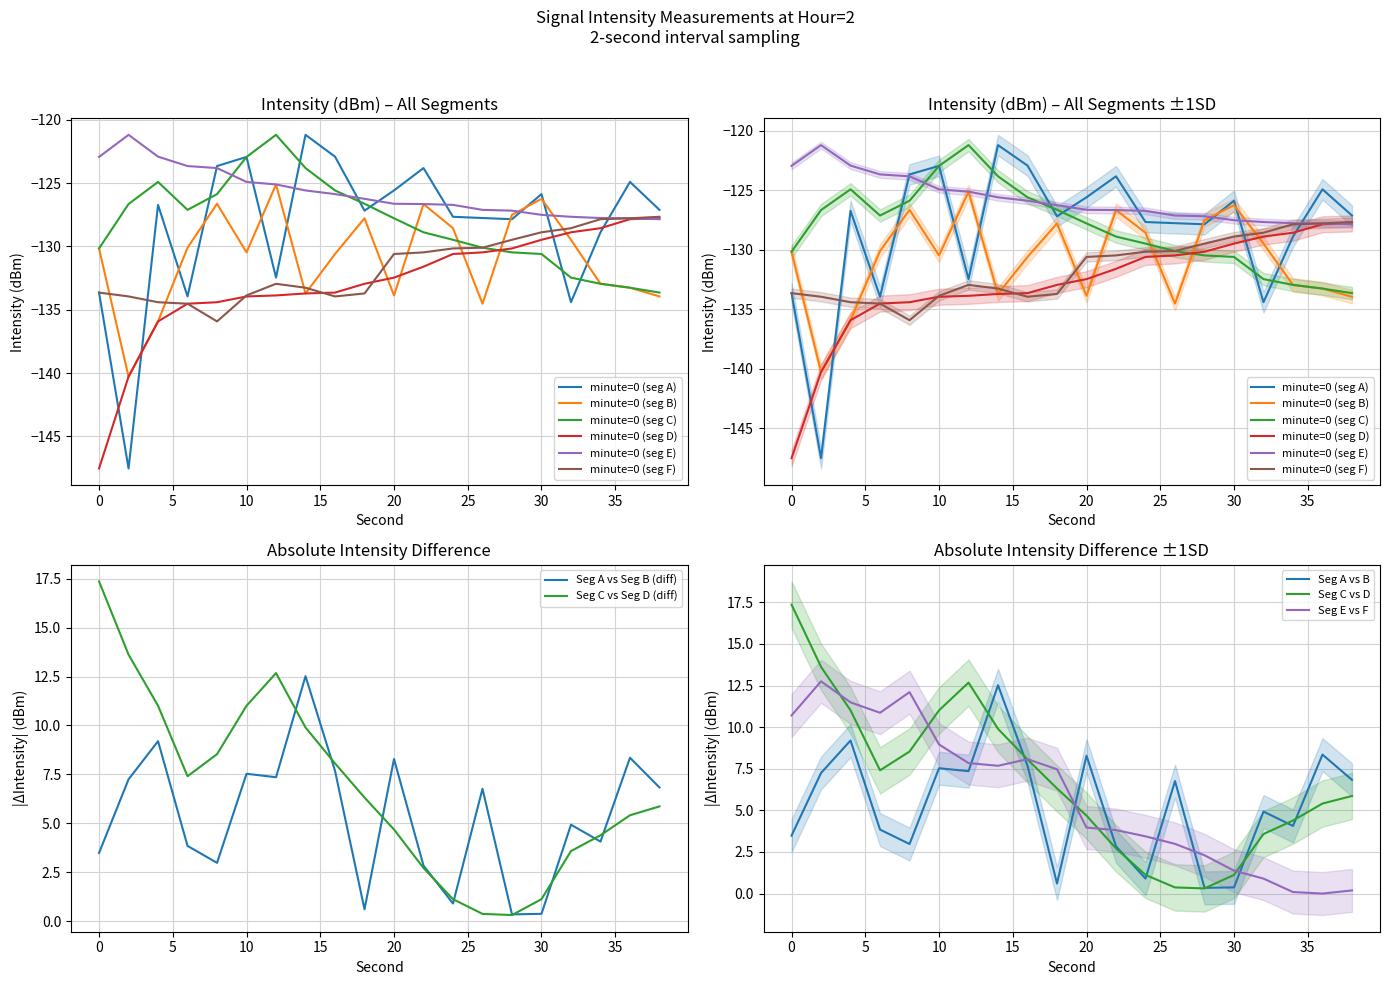

What is the maximum value for Seg C vs Seg D (diff)?

17.4